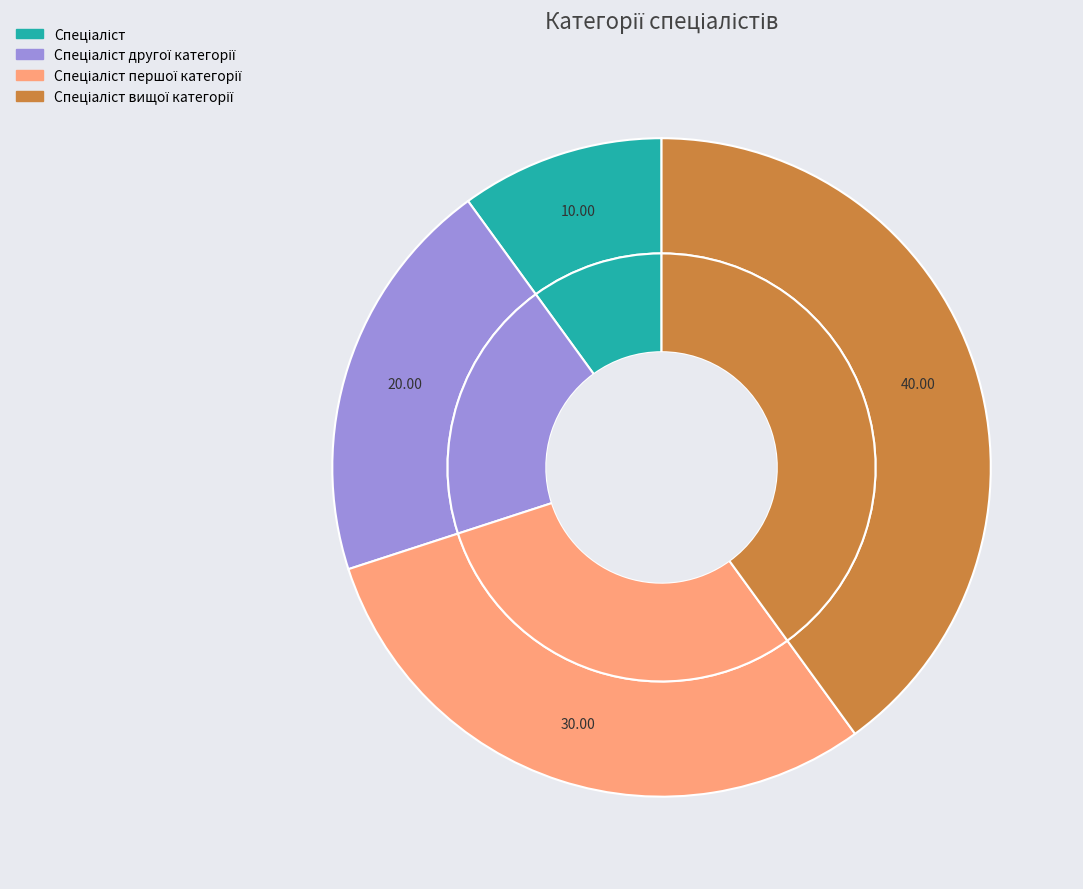

The Спеціаліст другої категорії slice represents 20% of the pie. True or false?

True